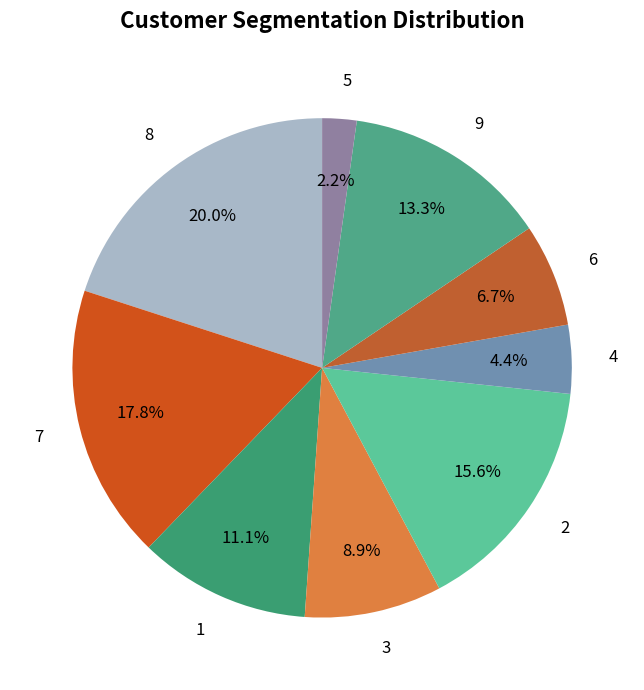

Does 6 represent more than half of the total?

No